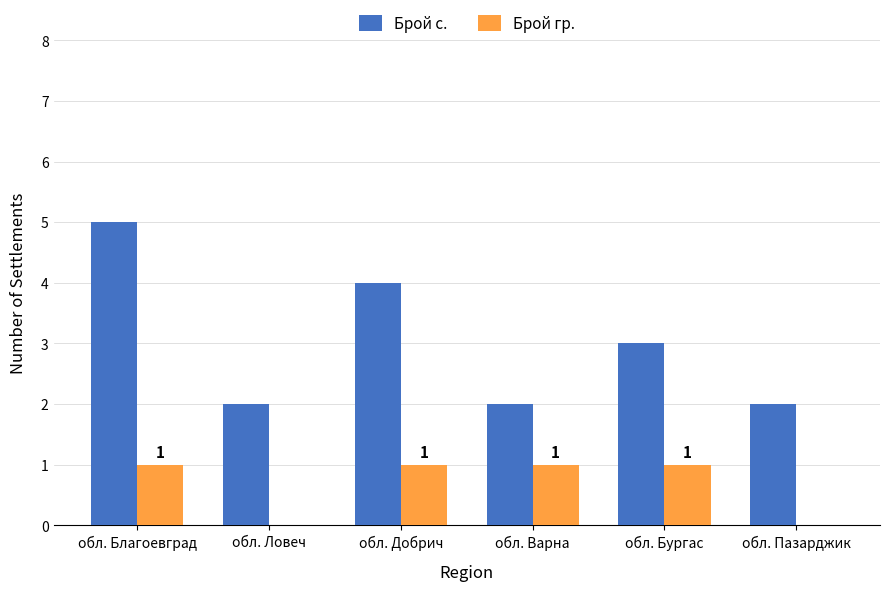

How many groups of bars are there?

6